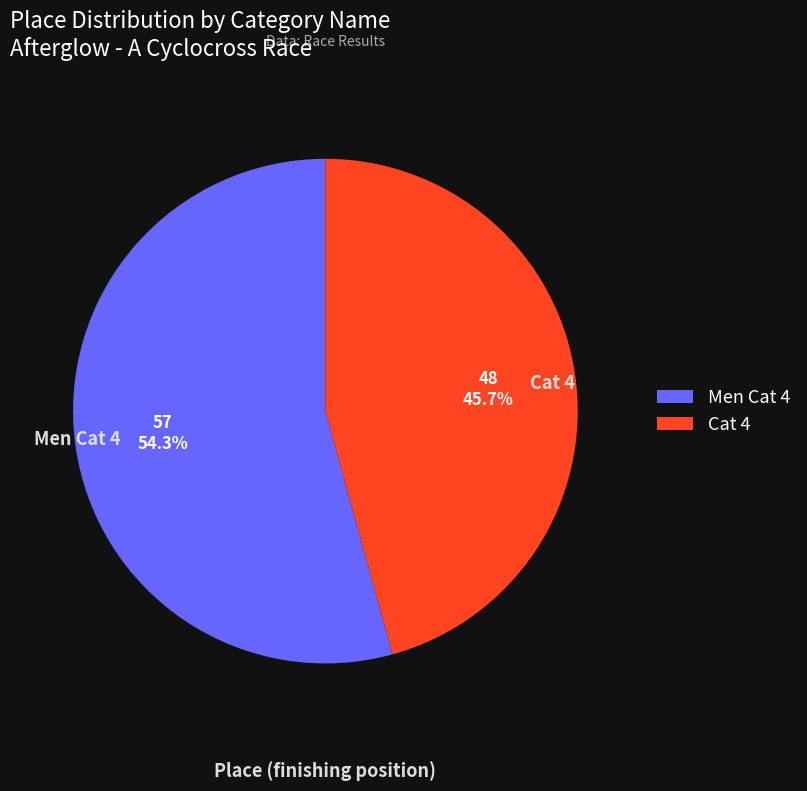

Approximately how many times larger is the value at Men Cat 4 compared to Cat 4?

1.2